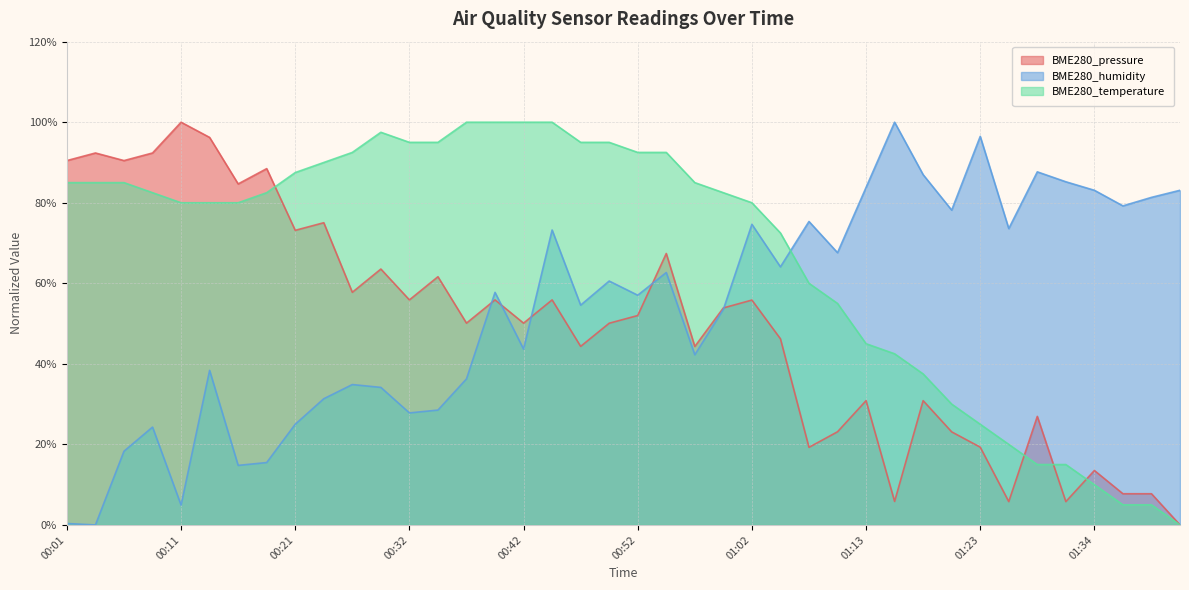

Rank the series at 00:32 from highest to lowest value.

BME280_temperature, BME280_pressure, BME280_humidity